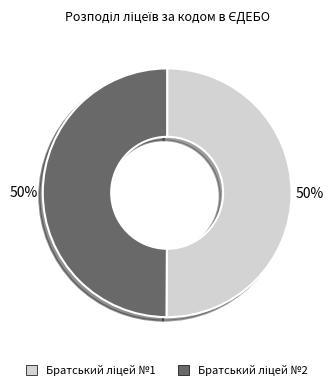

Is it true that Братський ліцей №2 is 61% of the pie?

False